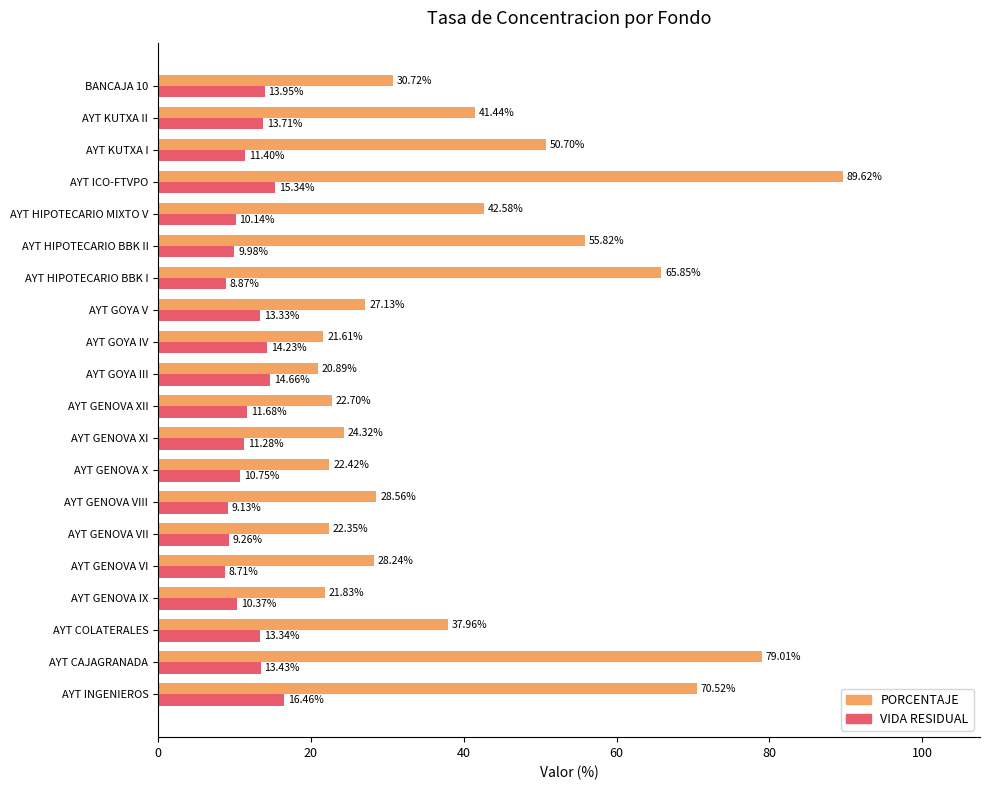

Count the number of data series in this chart.

2